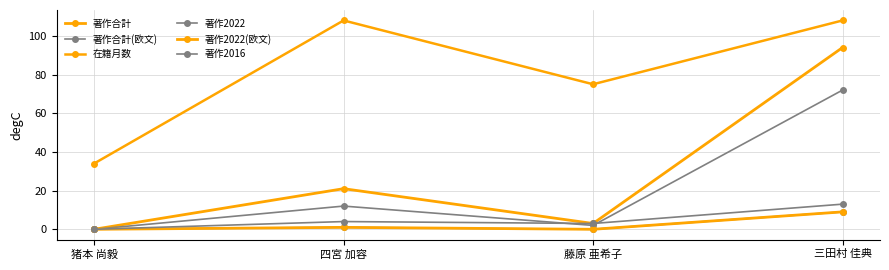

Reading left to right, what are all the values shown in this chart?

著作合計: 猪本 尚毅=0	四宮 加容=21	藤原 亜希子=3	三田村 佳典=94
著作合計(欧文): 猪本 尚毅=0	四宮 加容=12	藤原 亜希子=2	三田村 佳典=72
在籍月数: 猪本 尚毅=34	四宮 加容=108	藤原 亜希子=75	三田村 佳典=108
著作2022: 猪本 尚毅=0	四宮 加容=1	藤原 亜希子=0	三田村 佳典=9
著作2022(欧文): 猪本 尚毅=0	四宮 加容=1	藤原 亜希子=0	三田村 佳典=9
著作2016: 猪本 尚毅=0	四宮 加容=4	藤原 亜希子=3	三田村 佳典=13